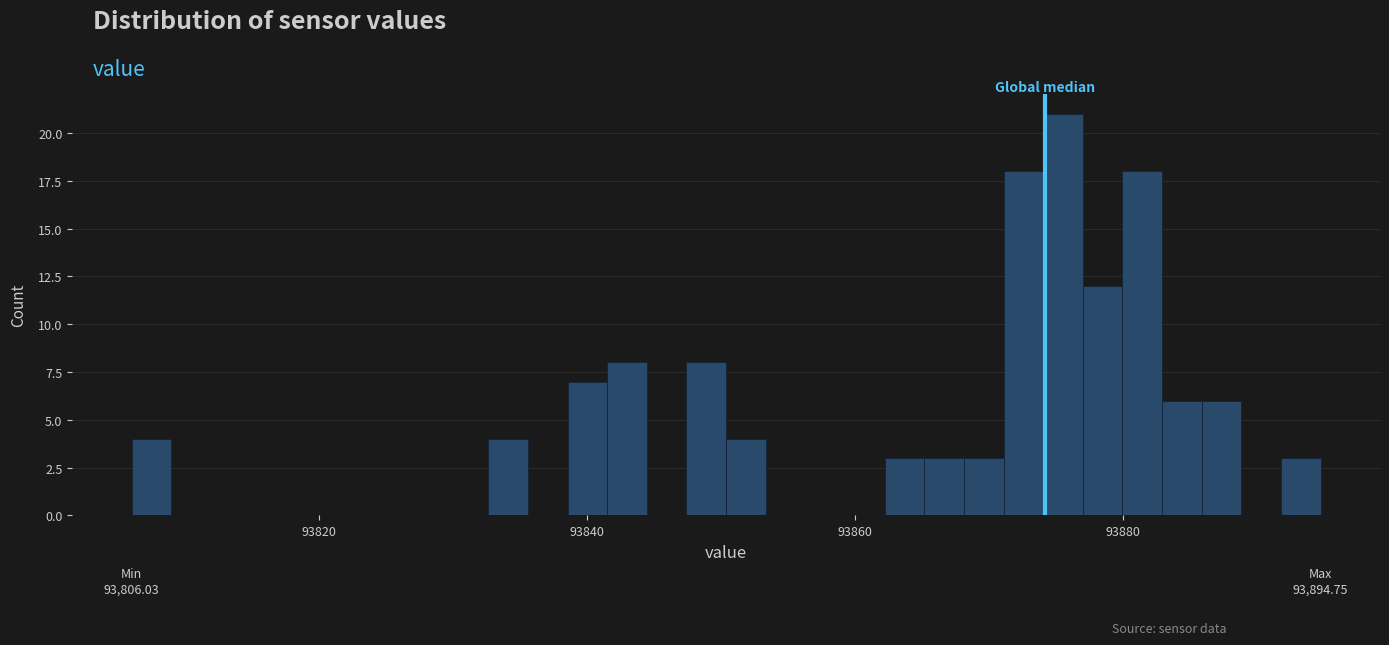

Around what value on the x-axis is the tallest bar? Give the approximate position of its centre, as read against the axis.

93876